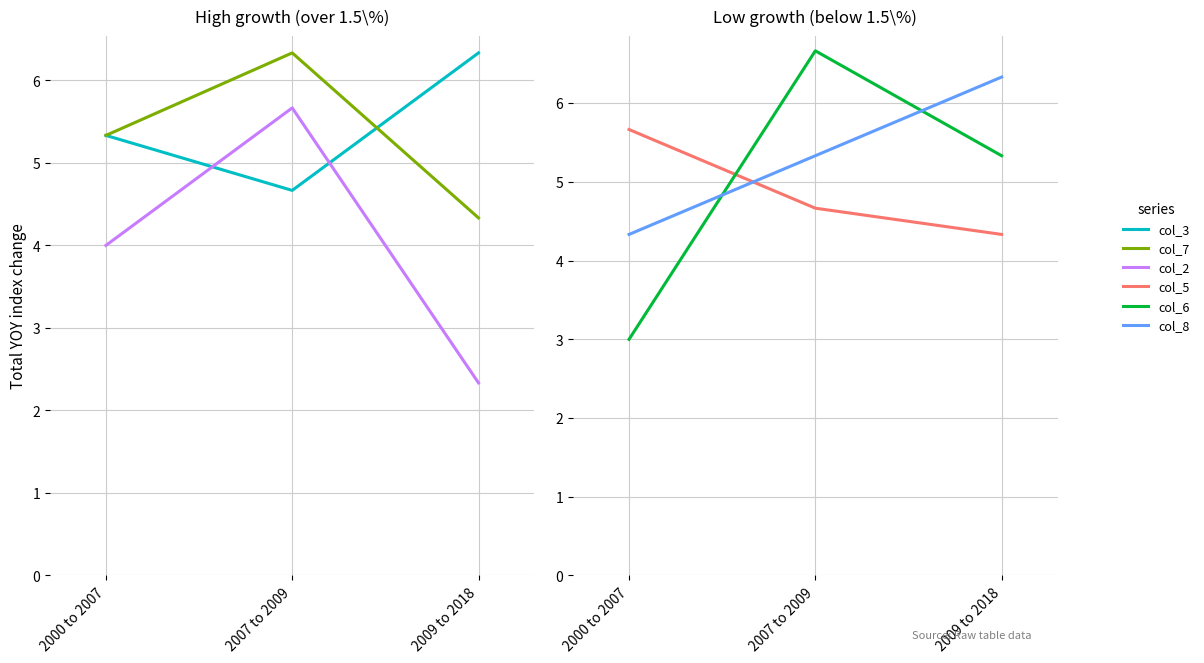

What is the sum of all col_5 values?

14.7